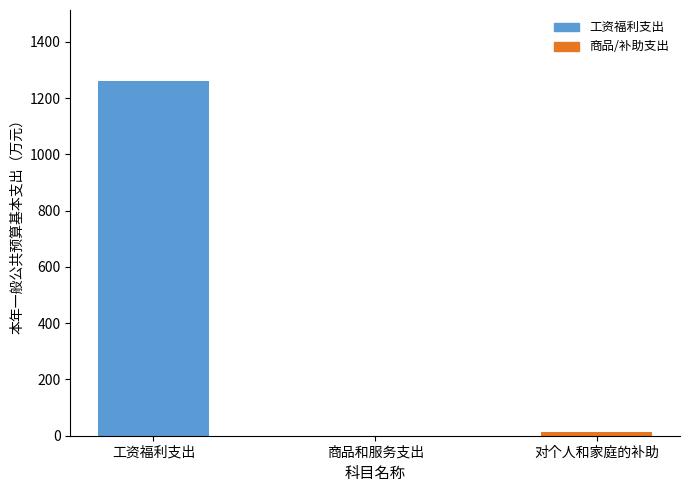

What is the label of the 3rd bar from the right?

工资福利支出